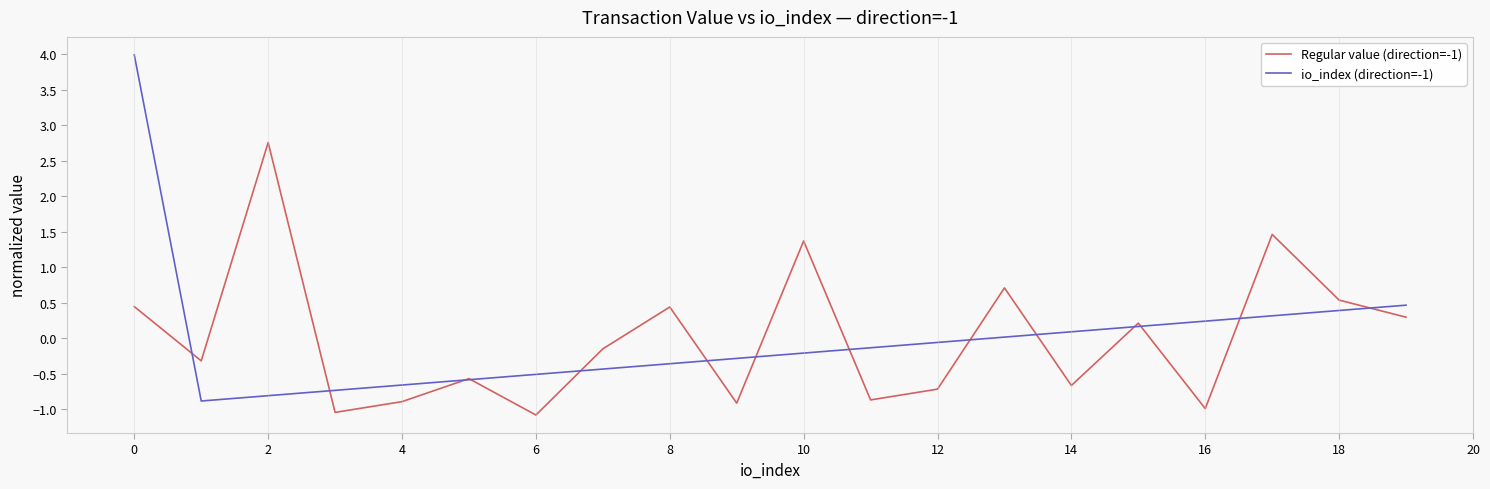

After their last crossing, which series has the higher values: io_index (direction=-1) or Regular value (direction=-1)?

io_index (direction=-1)